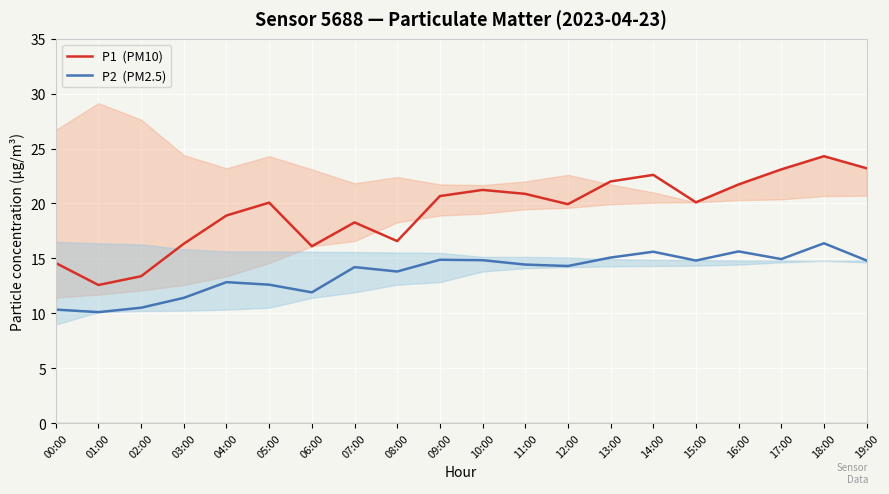

True or false: P1  (PM10) and P2  (PM2.5) cross at least once.

False